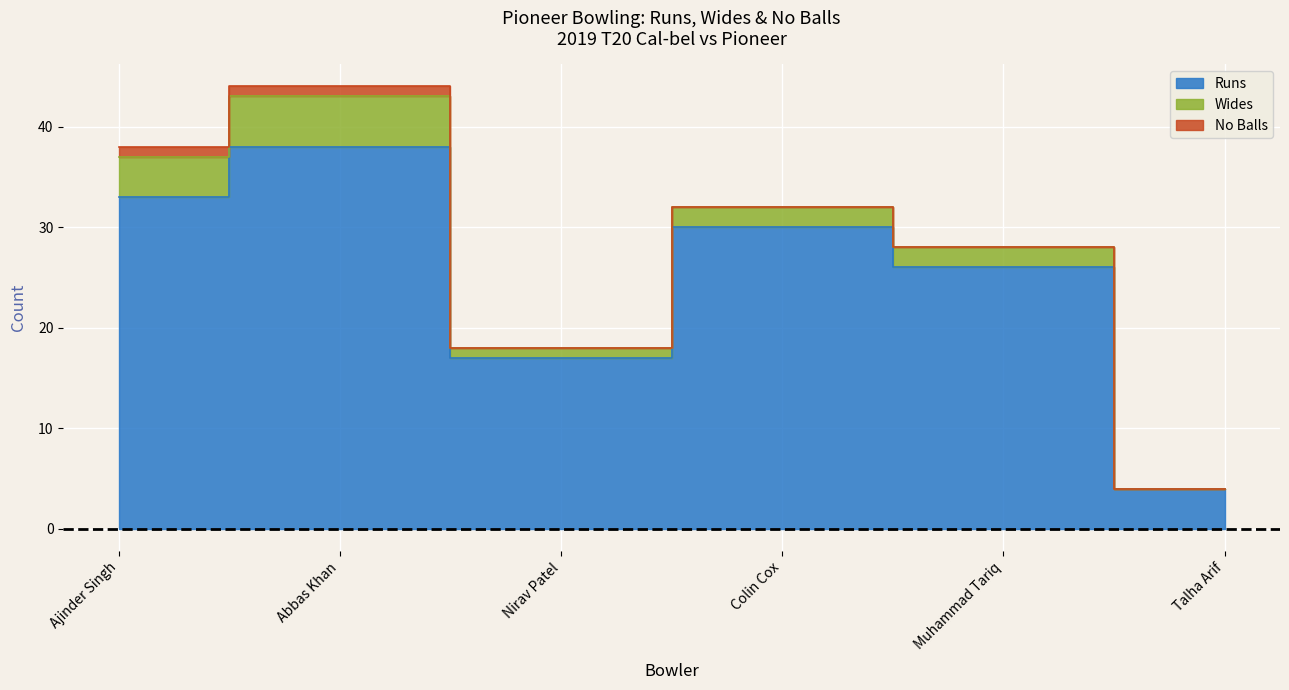

At which label is No Balls closest to 0?

Nirav Patel